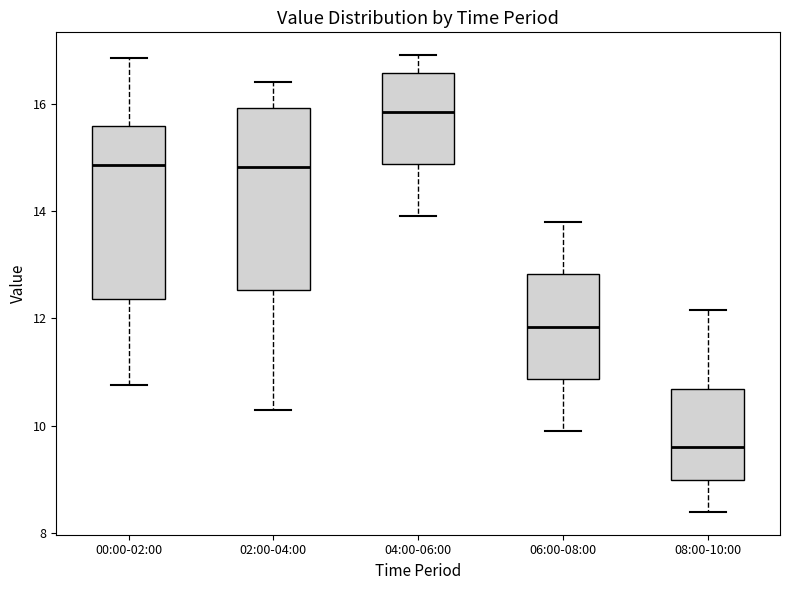

Which box has the highest median line?

04:00-06:00